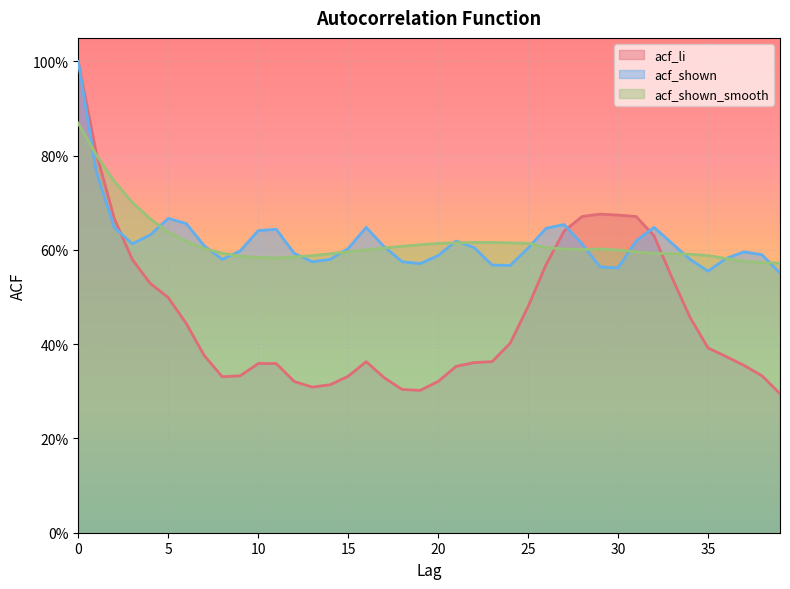

What is the difference between the maximum and minimum values in the acf_shown series?

0.4